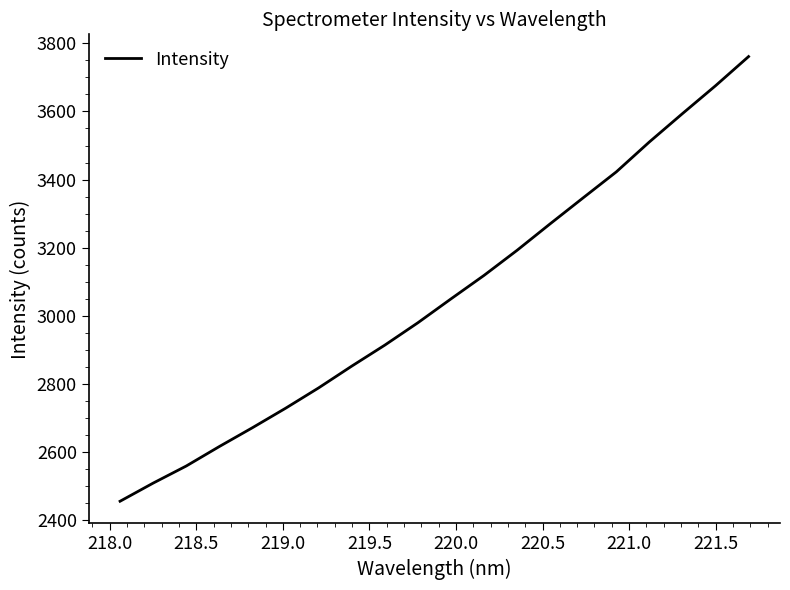

What is the greatest value displayed?

3761.2